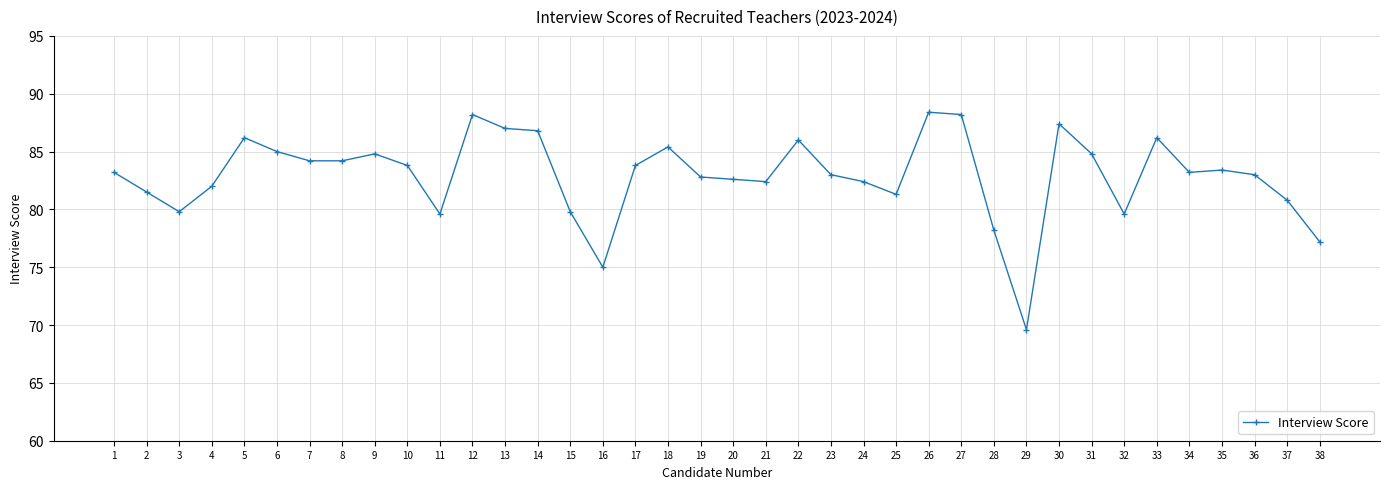

The value at 31 is 135.1. True or false?

False